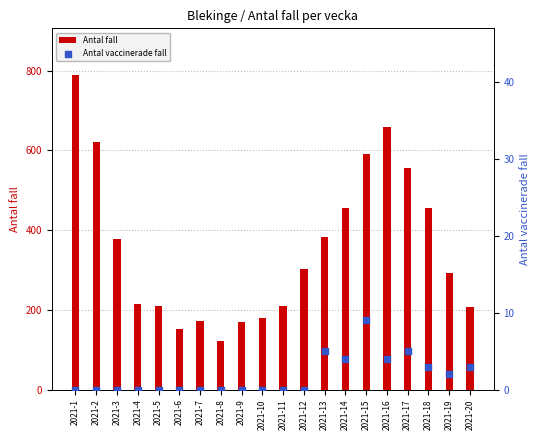

What are all the series names shown in the legend?

Antal fall, Antal vaccinerade fall